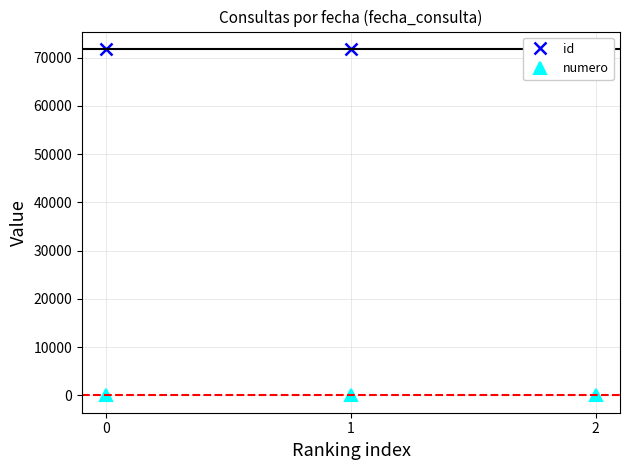

Rank the series at 1 from highest to lowest value.

id, numero